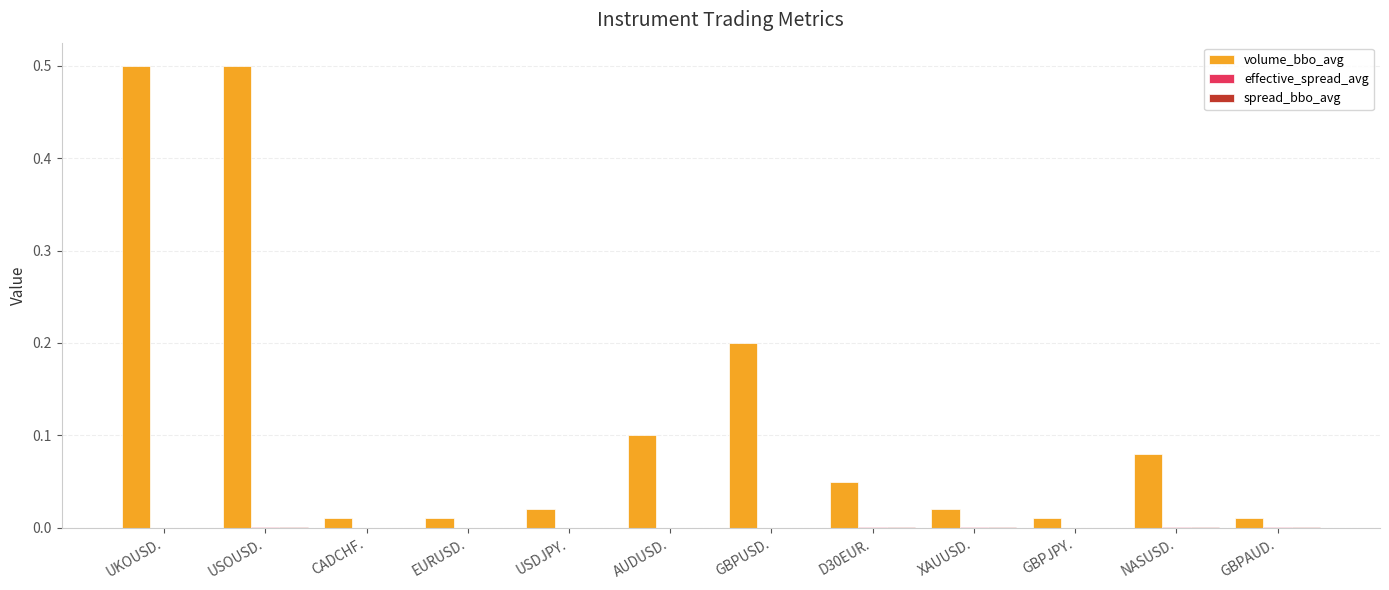

Which series has the largest total across all categories?

volume_bbo_avg